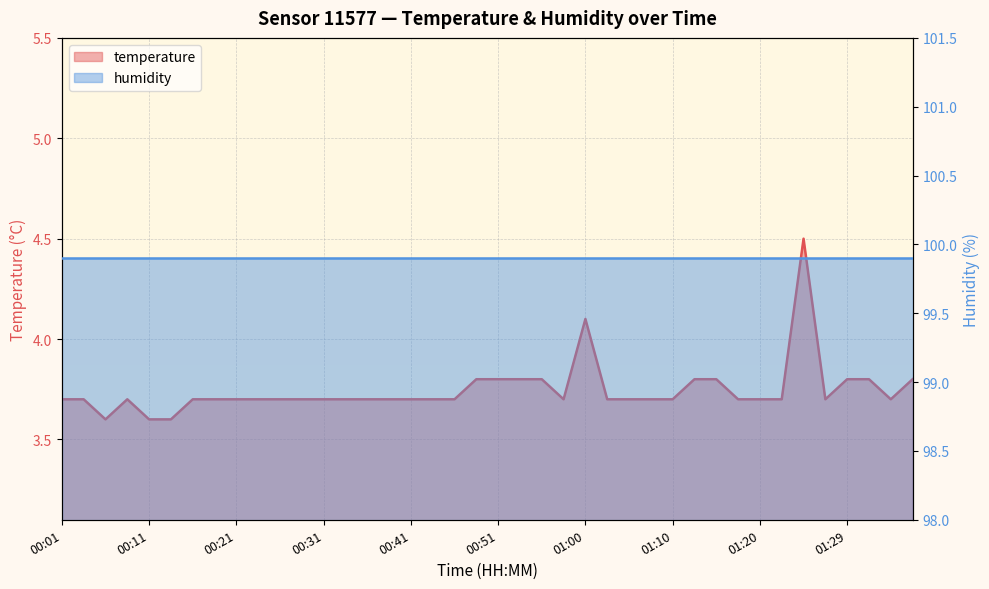

How many categories are shown in the chart?

40